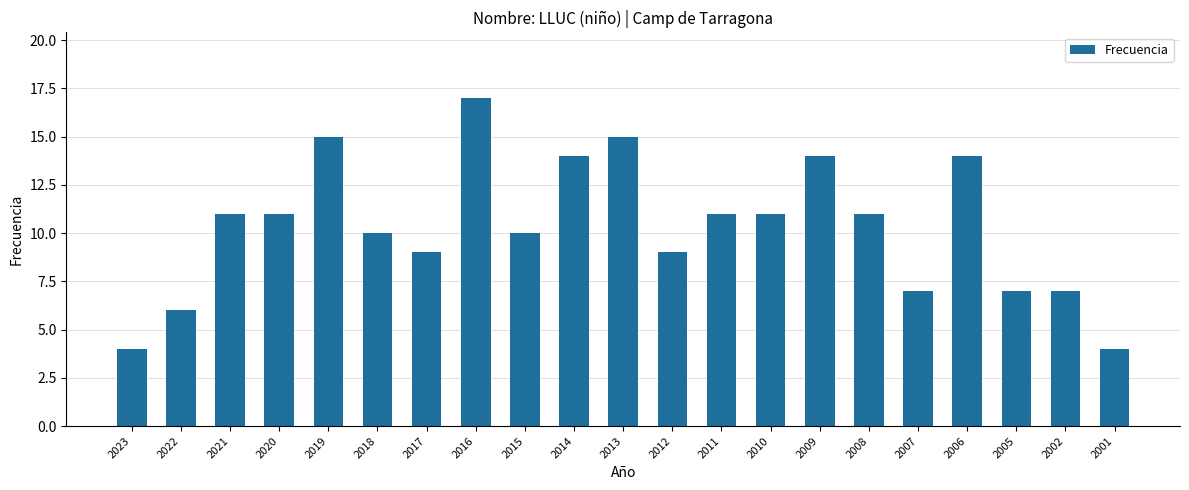

What is the ratio of the value at 2006 to the value at 2009?

1.0